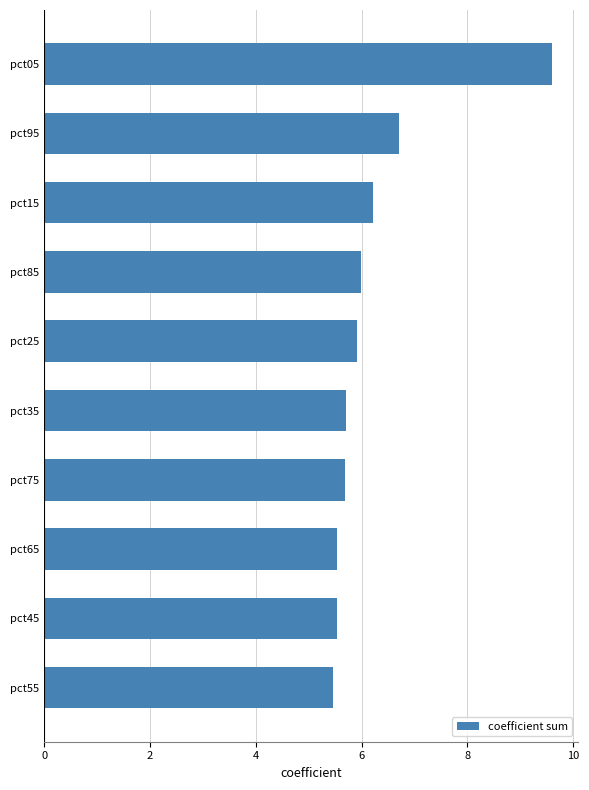

The value at pct85 is 6.0. True or false?

True